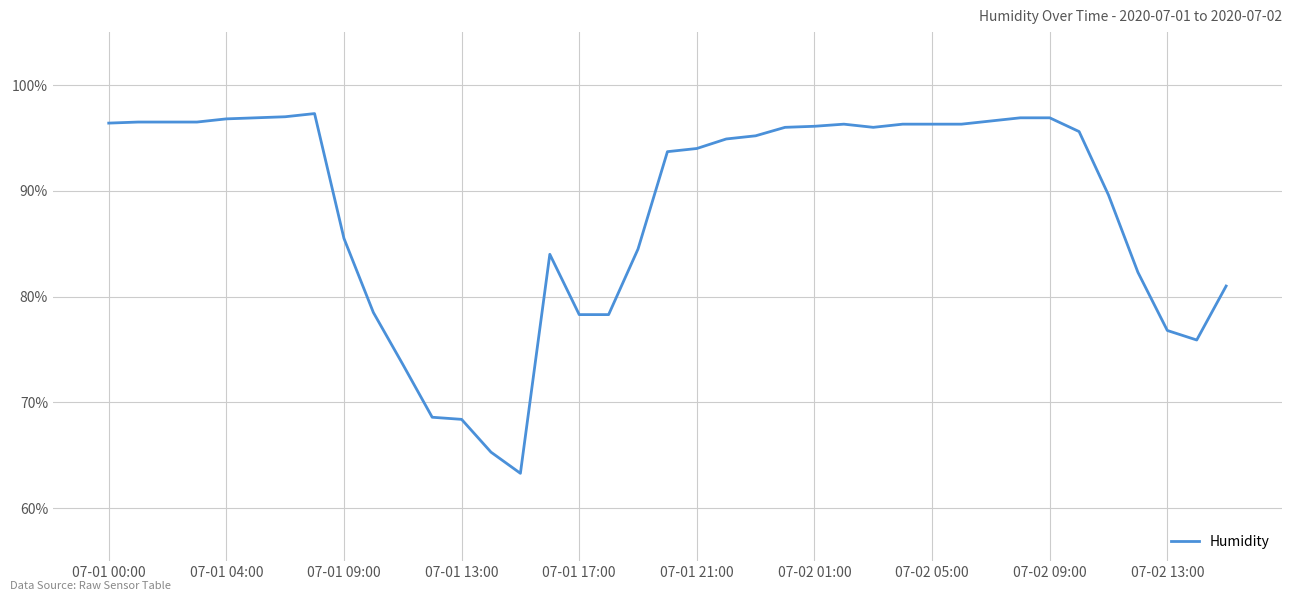

What is the greatest value displayed?

97.3